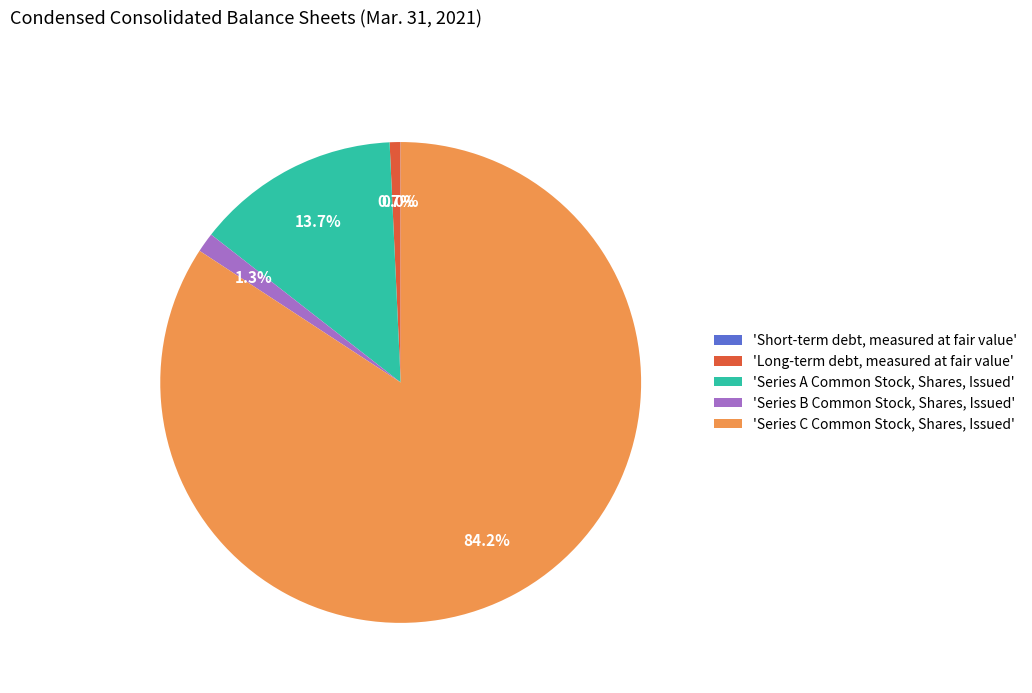

What is the total percentage of 'Series A Common Stock, Shares, Issued' and 'Series B Common Stock, Shares, Issued'?

15.0%